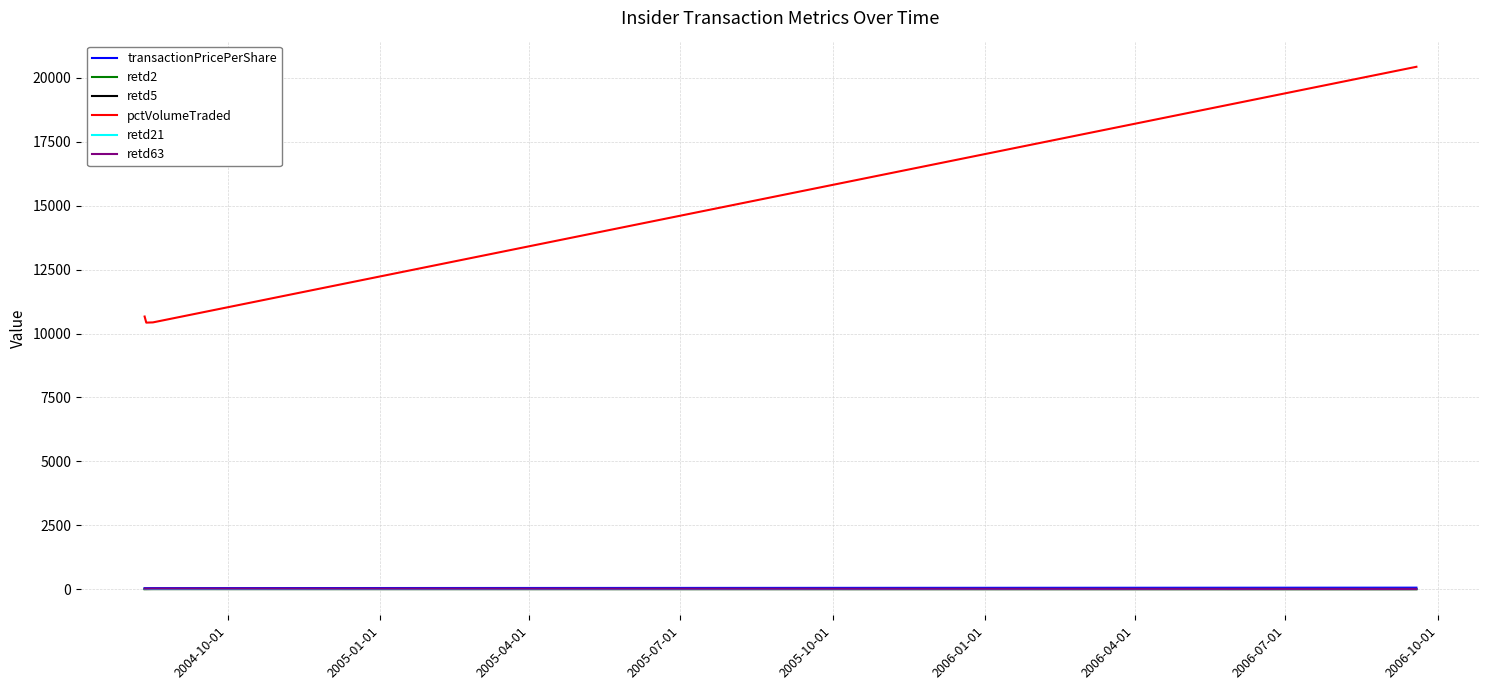

In retd63, how many points are higher than both neighbors (excluding endpoints)?

1